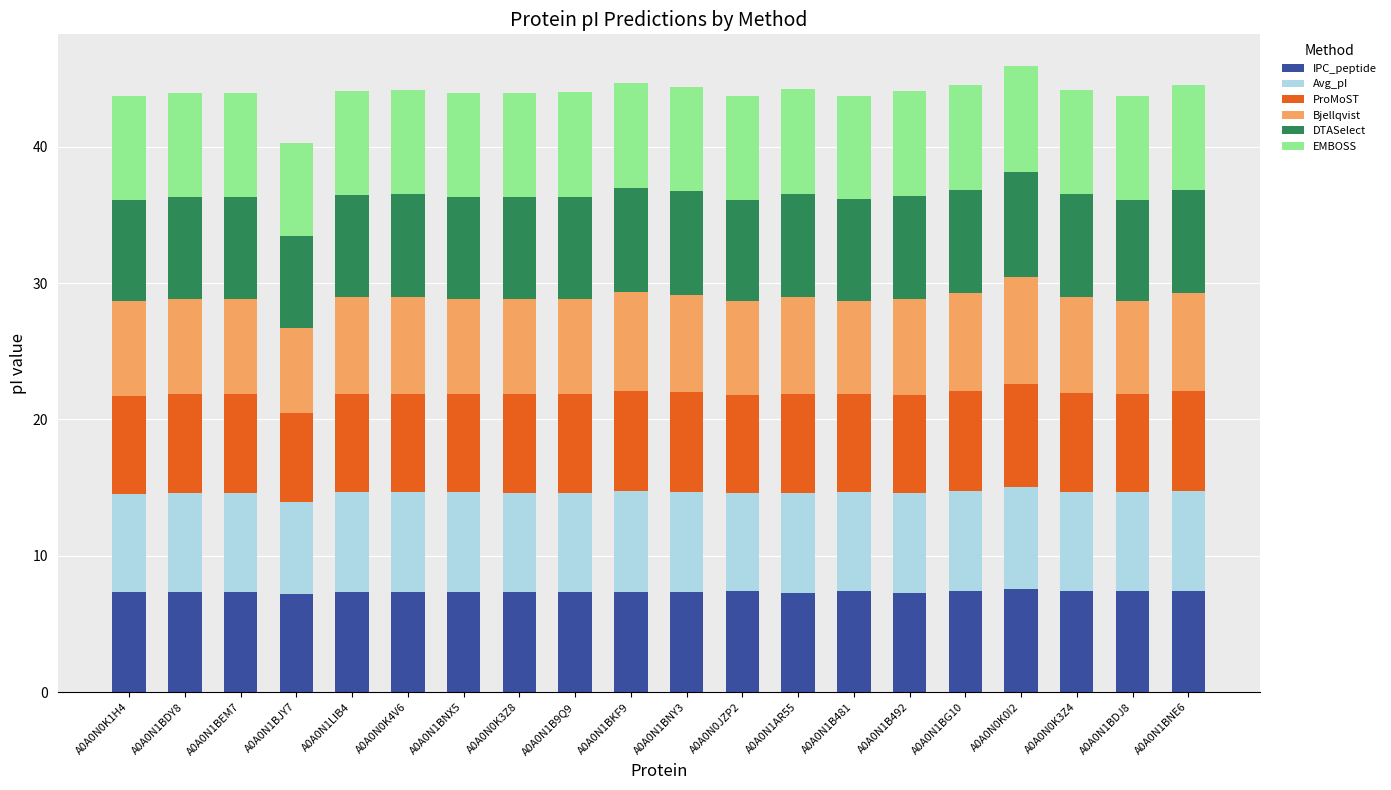

True or false: IPC_peptide has a value of 7.4 at A0A0N1BG10.

True